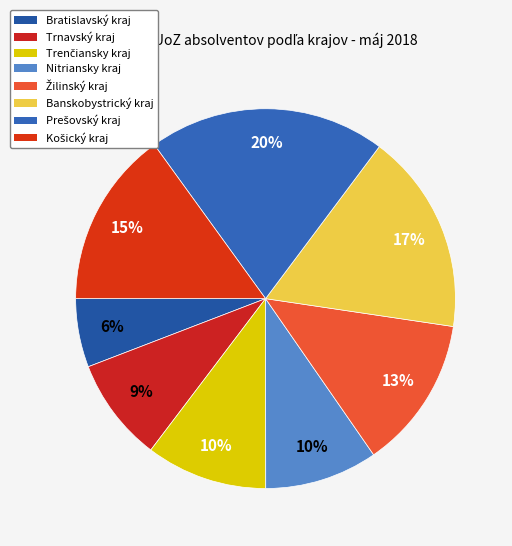

The Žilinský kraj slice represents 13% of the pie. True or false?

True